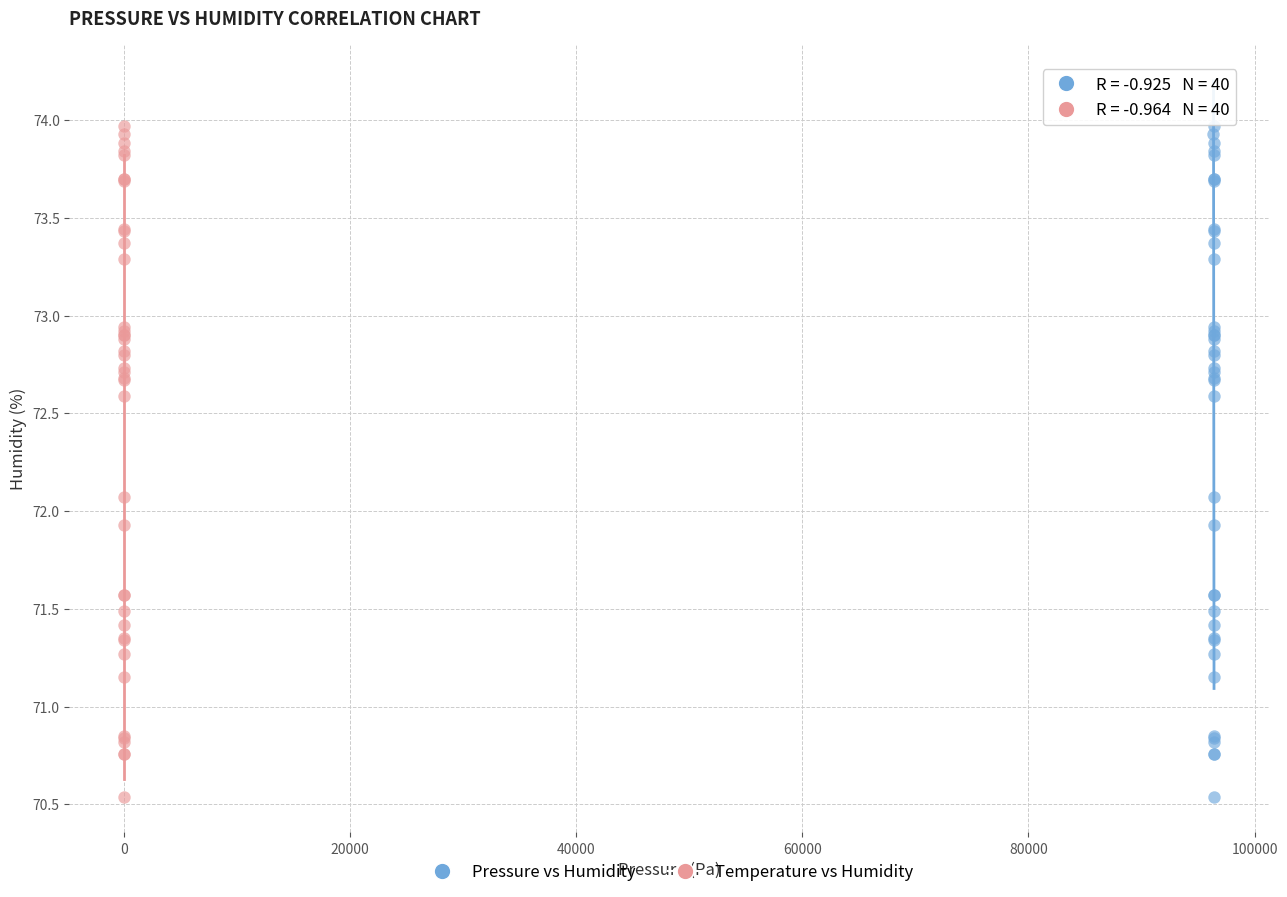

What are all the series names shown in the legend?

Pressure vs Humidity, Temperature vs Humidity